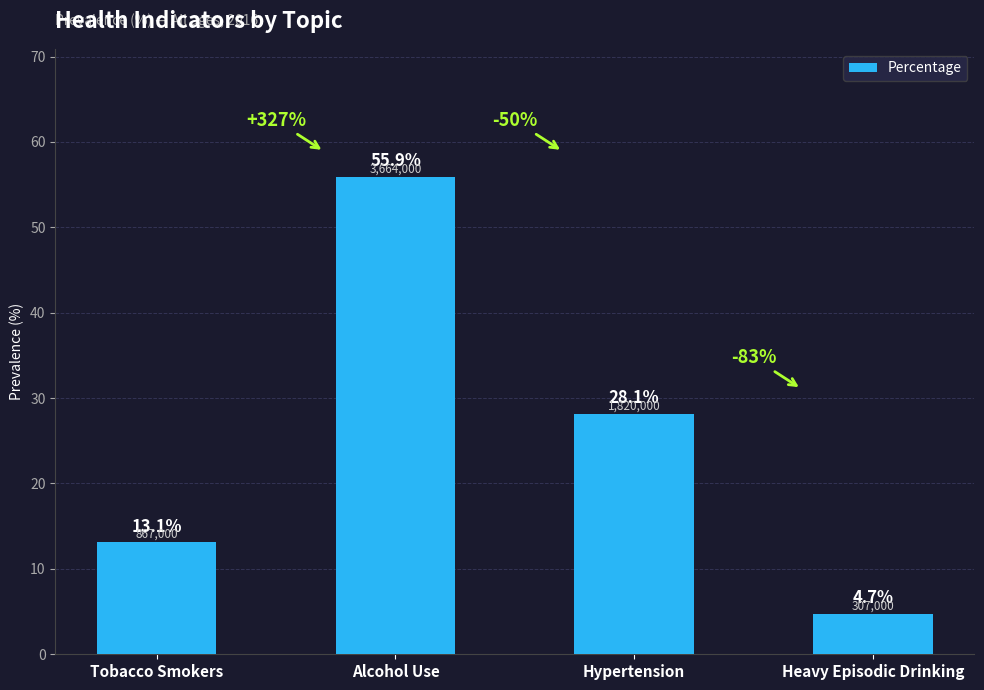

How many bars are there in total?

4